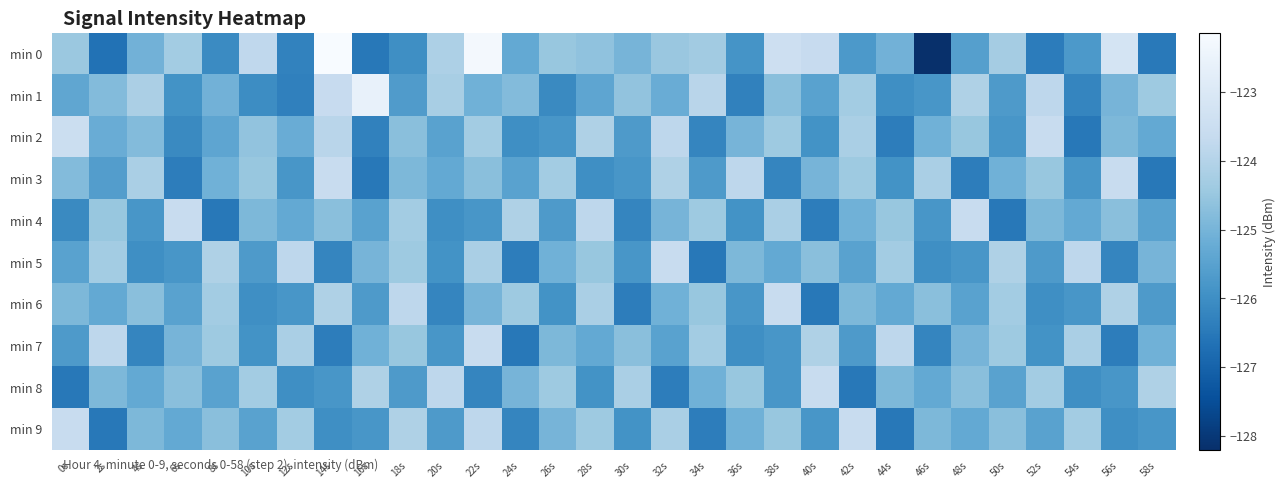

Between 38s and 44s, which is larger?

38s